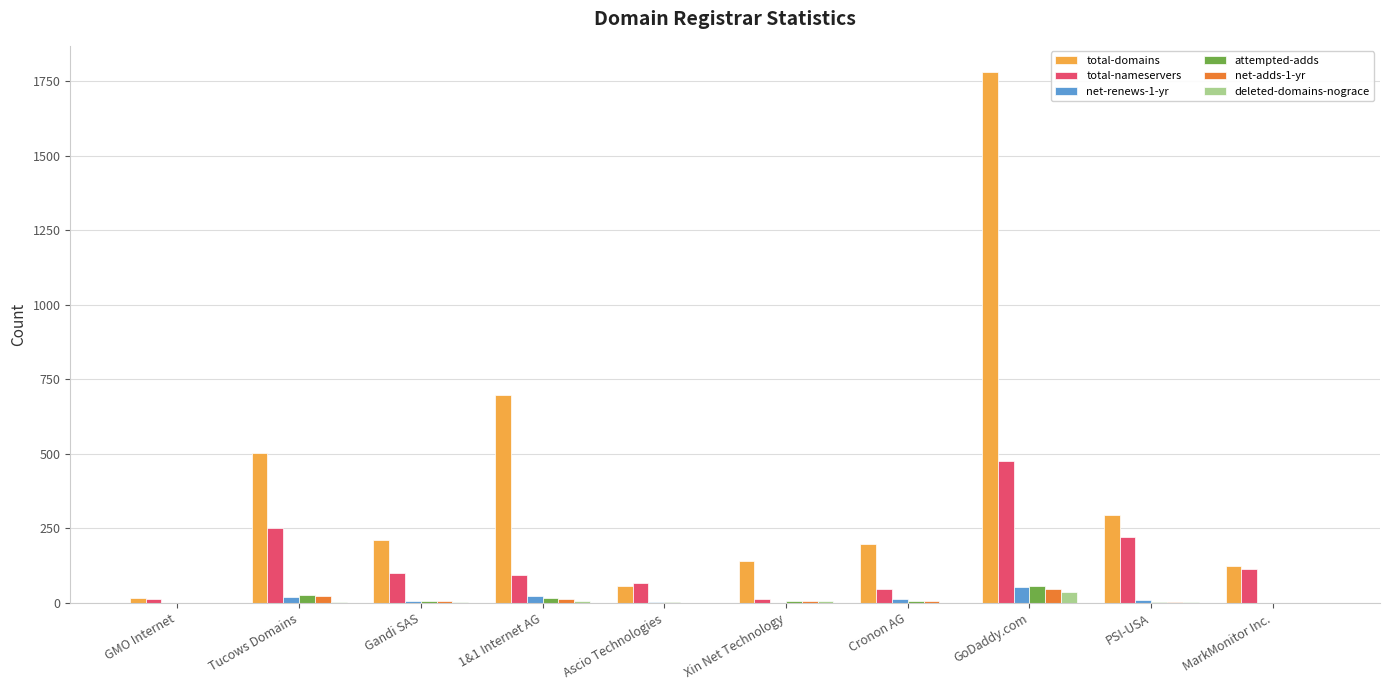

What is the greatest value displayed?

1779